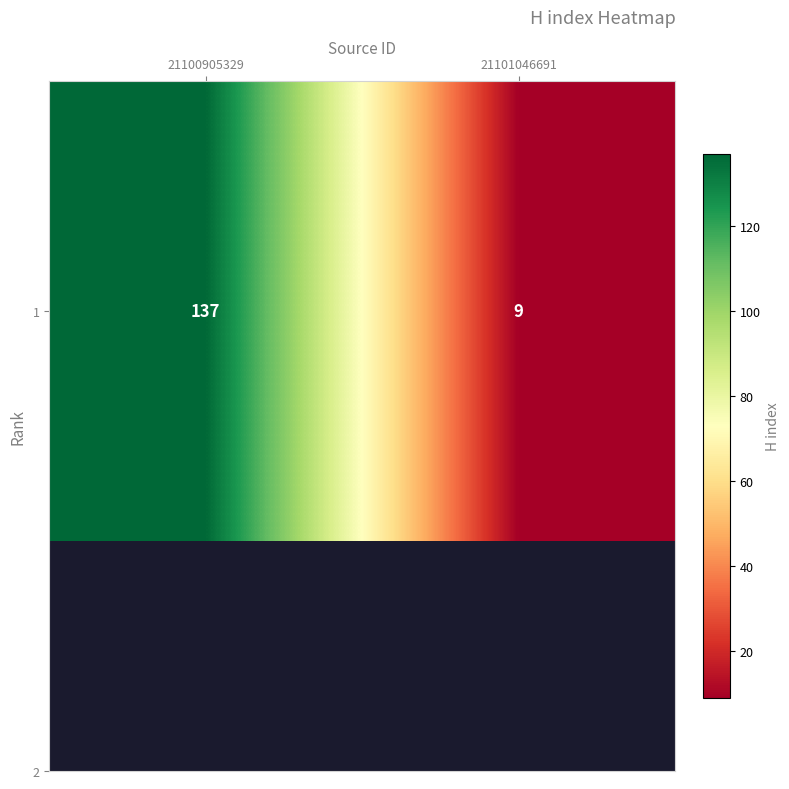

True or false: the data shows 13 at 21101046691.

False